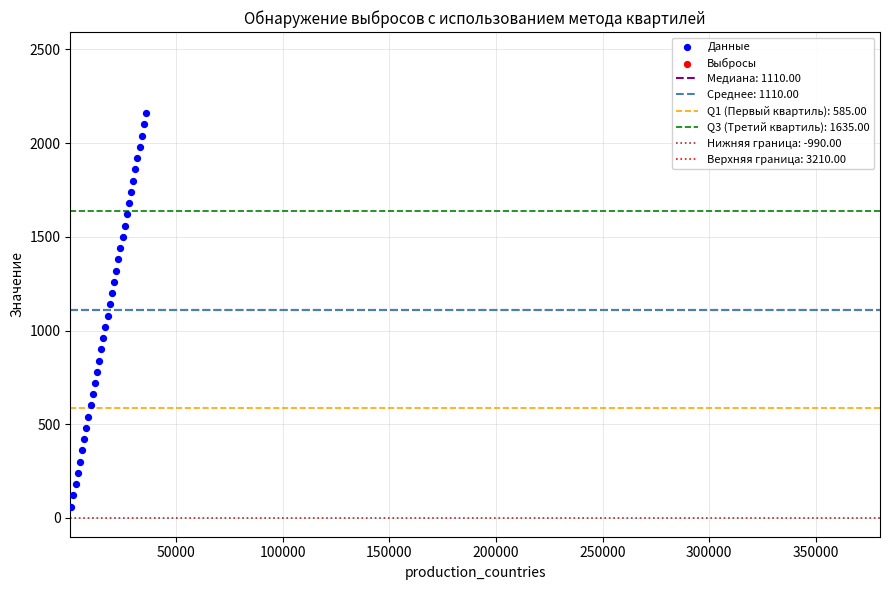

What is the range of X values (max minus min)?

35000